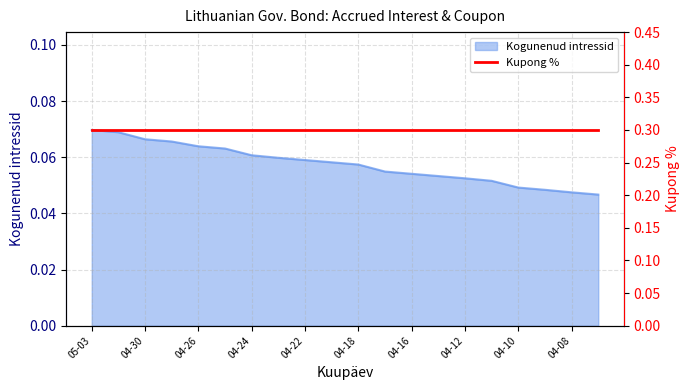

Is it true that the value at 2024-04-19 is 0.0?

False